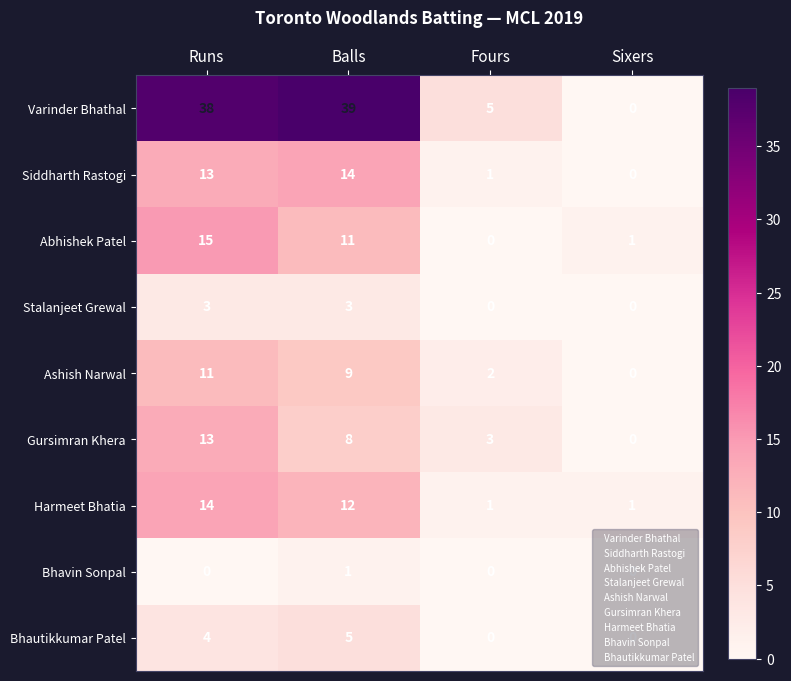

How many positive values does the Bhautikkumar Patel series have?

2